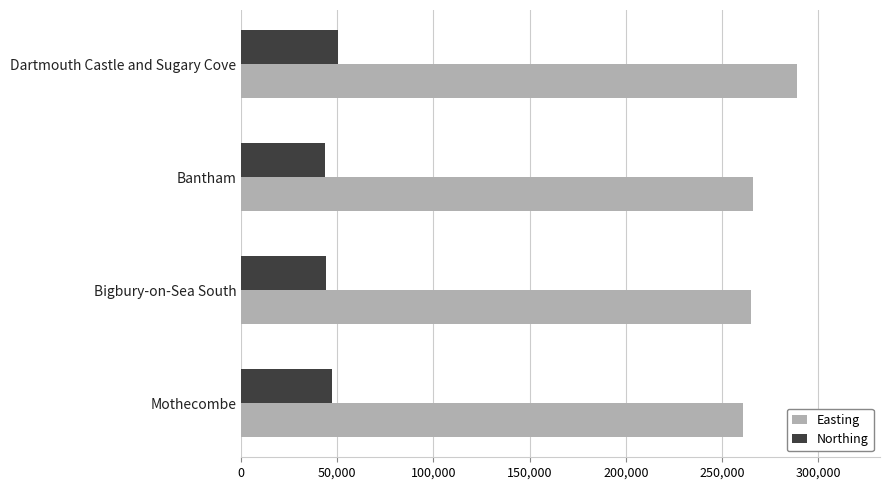

What is the minimum value for Northing?

43800